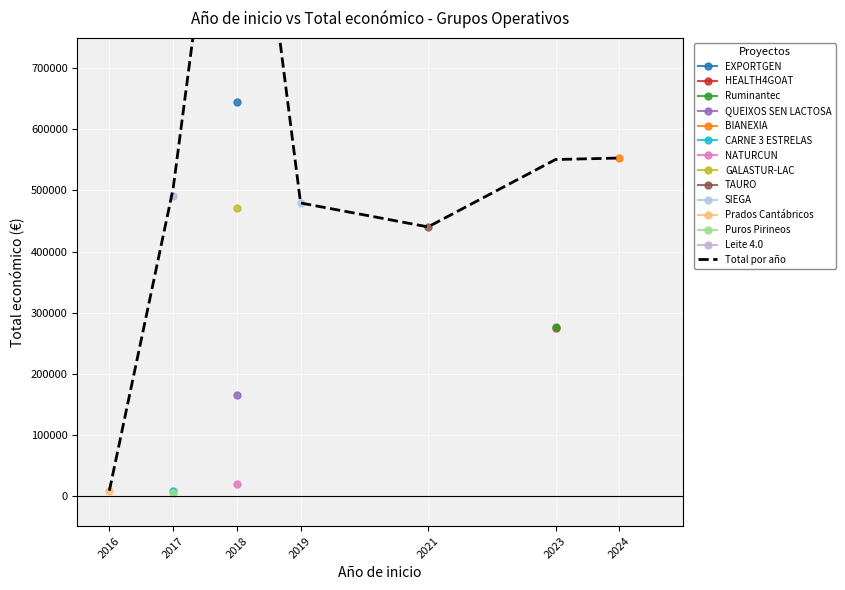

Is it true that the value at 2024 is 553196?

True